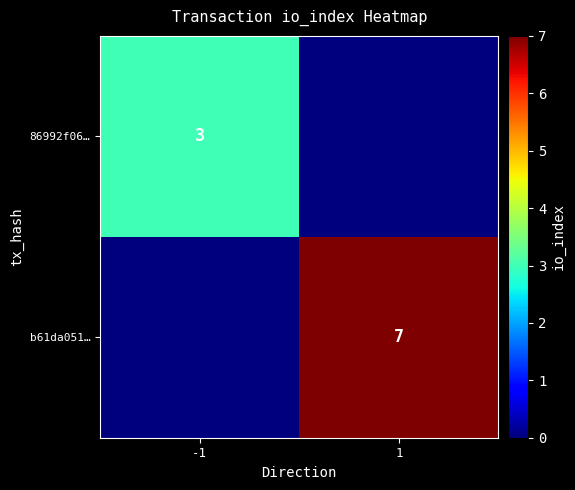

Is the value of b61da051… at 1 greater than the value of 86992f06… at -1?

Yes